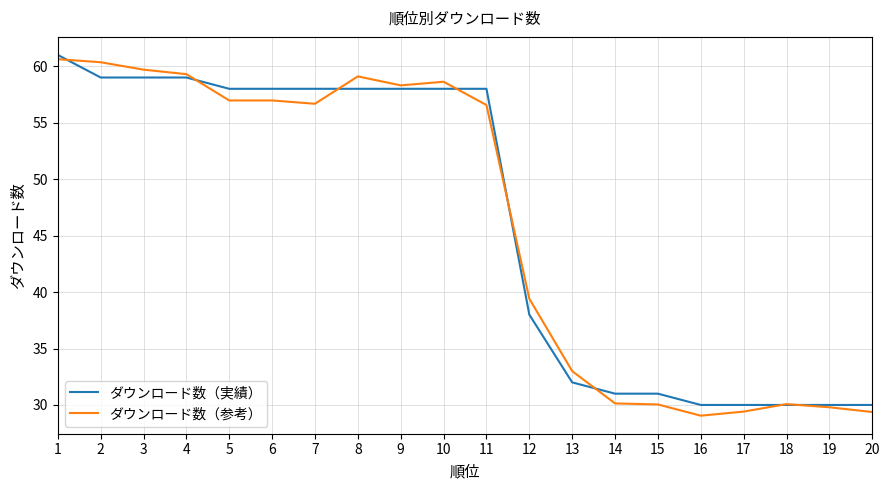

How many distinct data groups are displayed?

2